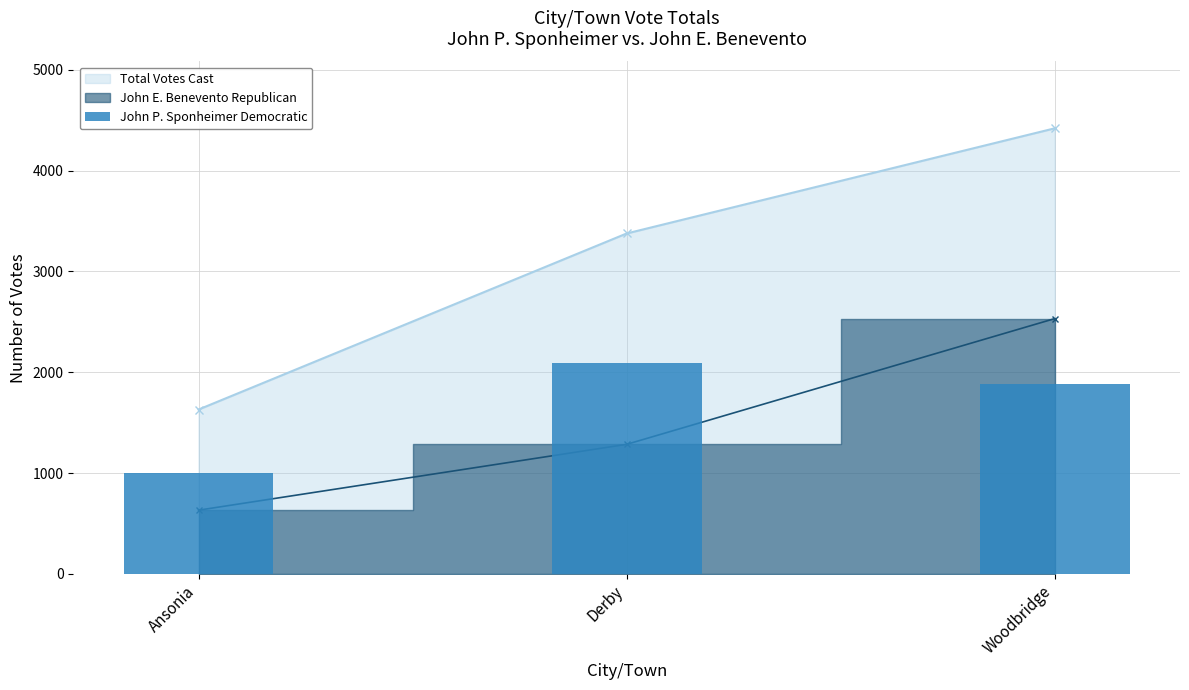

How many values are between 998 and 2091?

3